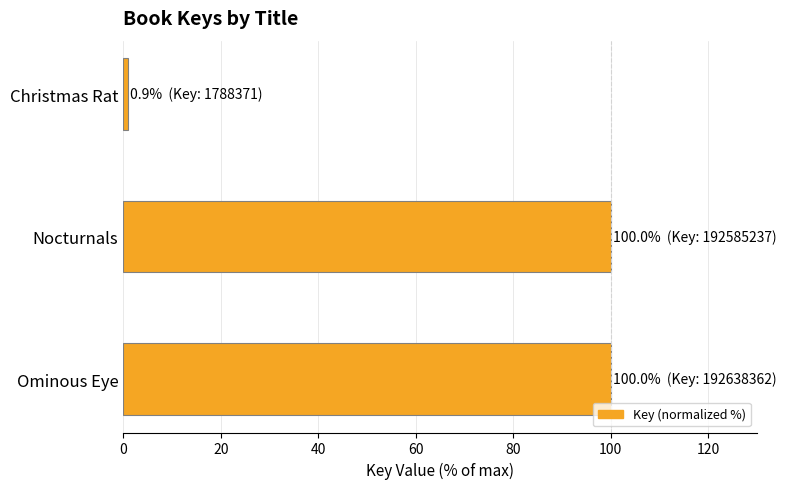

How many series are shown in this chart?

1